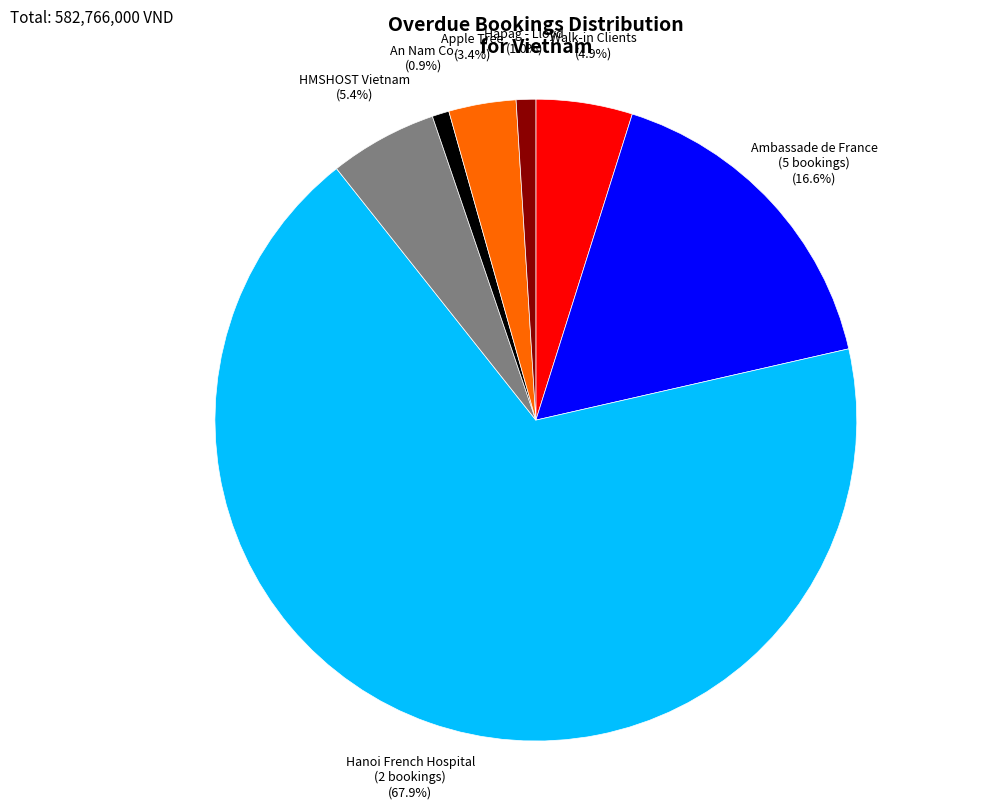

Which has a higher value, Hanoi French Hospital (2 bookings) (67.9%) or Walk-in Clients (4.9%)?

Hanoi French Hospital (2 bookings) (67.9%)